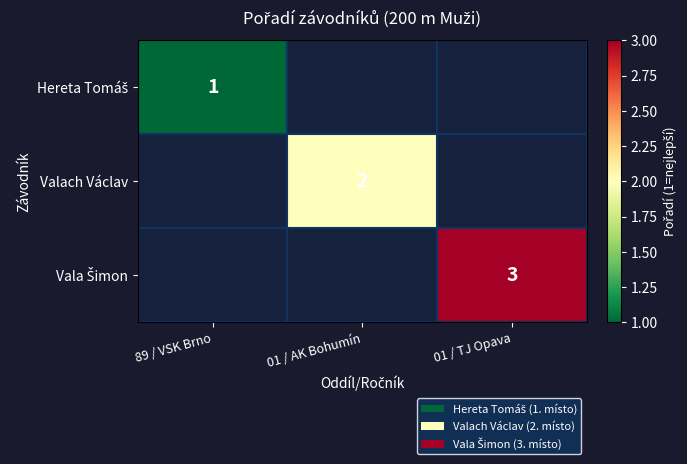

Is the value of Vala Šimon at 01 / AK Bohumín greater than the value of Hereta Tomáš at 89 / VSK Brno?

No